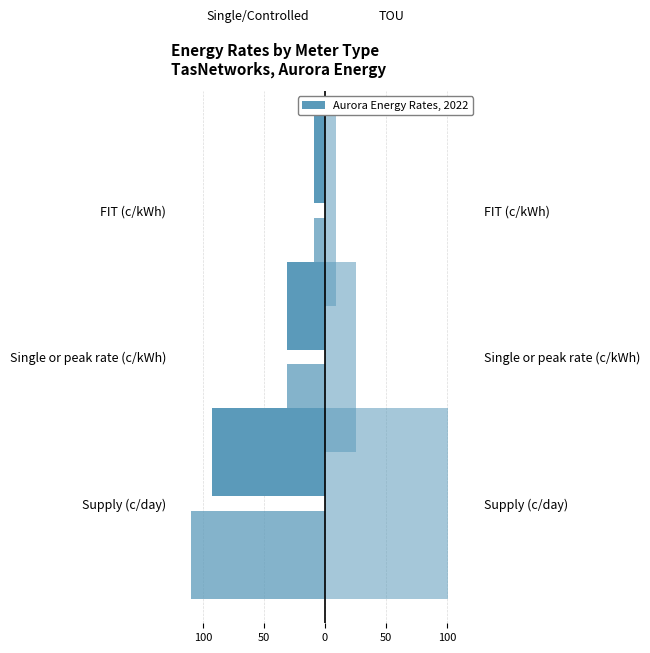

What is the greatest value displayed?

100.5